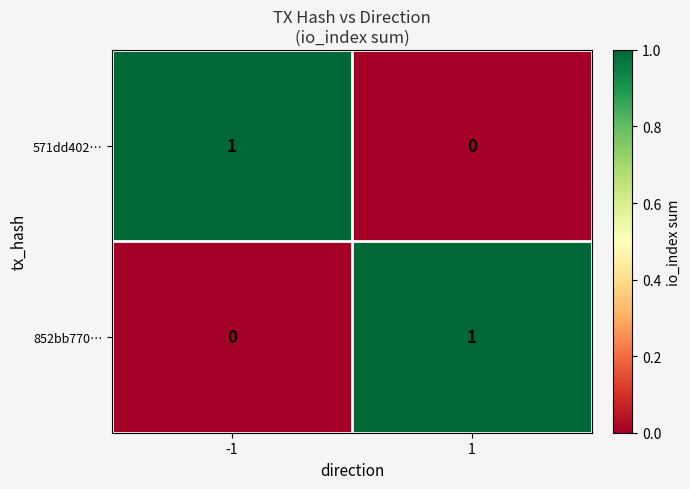

Reading left to right, what are all the values shown in this chart?

571dd402…: 1	0
852bb770…: 0	1